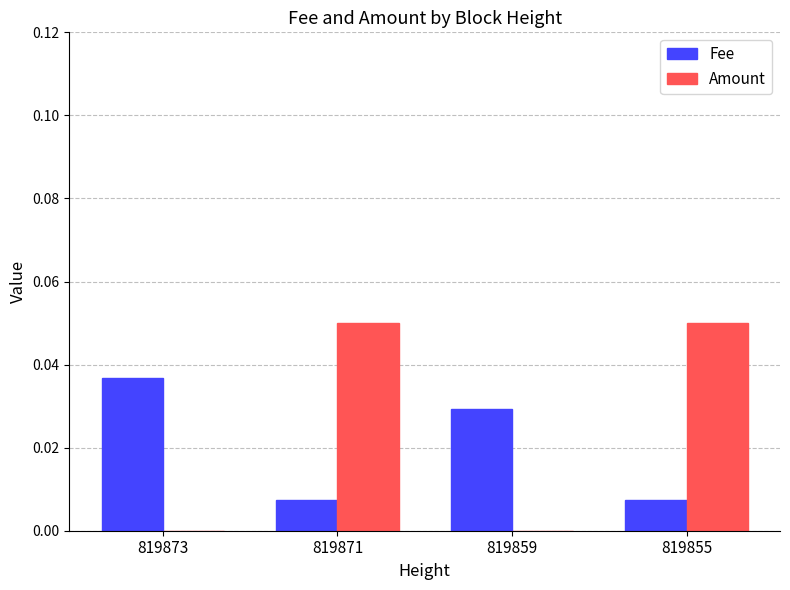

Is the value of Fee at 819859 greater than the value of Amount at 819859?

Yes